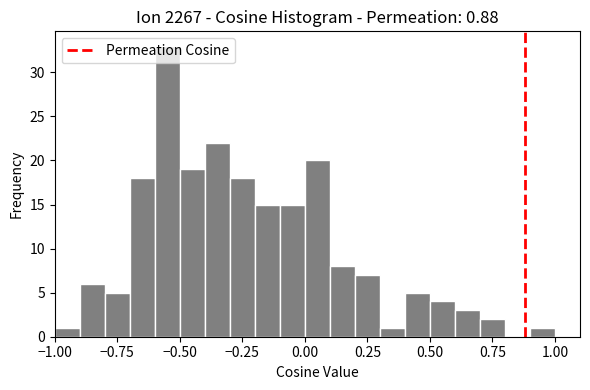

Around what value on the x-axis is the tallest bar? Give the approximate position of its centre, as read against the axis.

-0.55